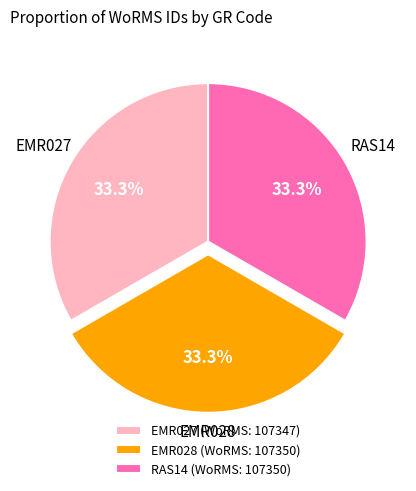

How many slices are in this pie chart?

3